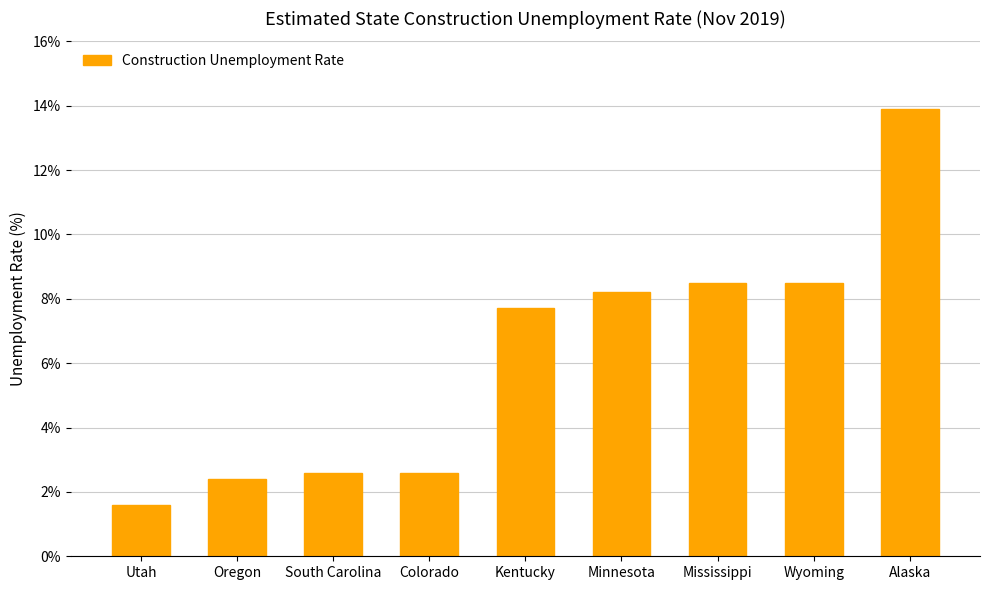

Which has a higher value, Kentucky or Mississippi?

Mississippi